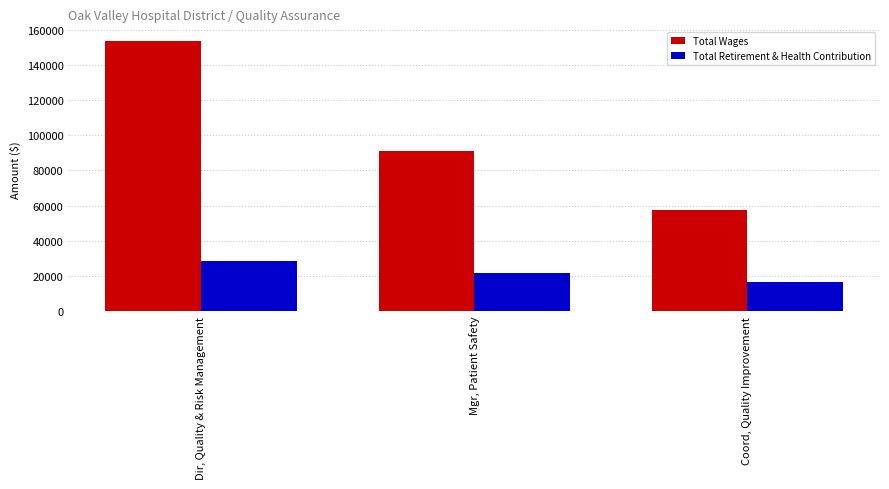

The Total Retirement & Health Contribution series shows 28551 at Dir, Quality & Risk Management. True or false?

True